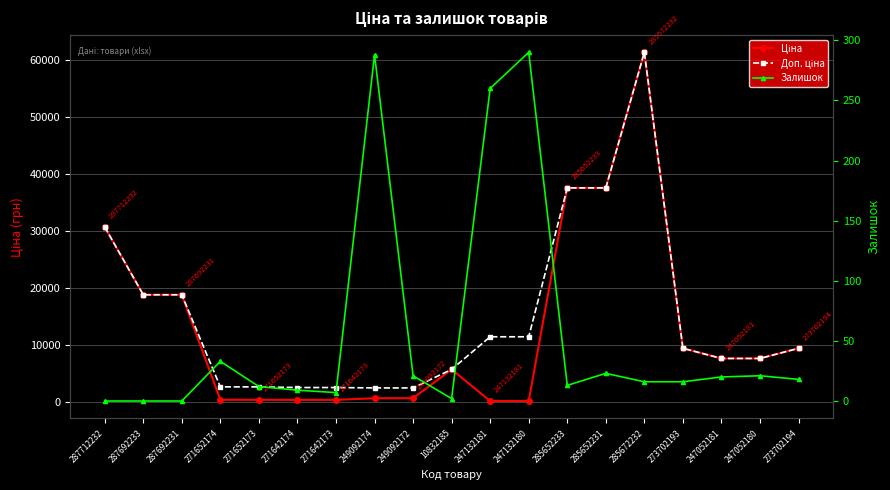

How many data points in Залишок are less than 16?

8